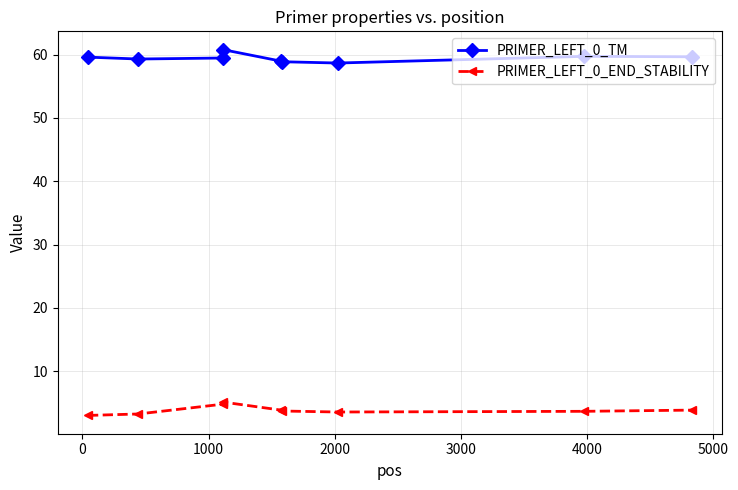

True or false: PRIMER_LEFT_0_END_STABILITY and PRIMER_LEFT_0_TM intersect in this chart.

False